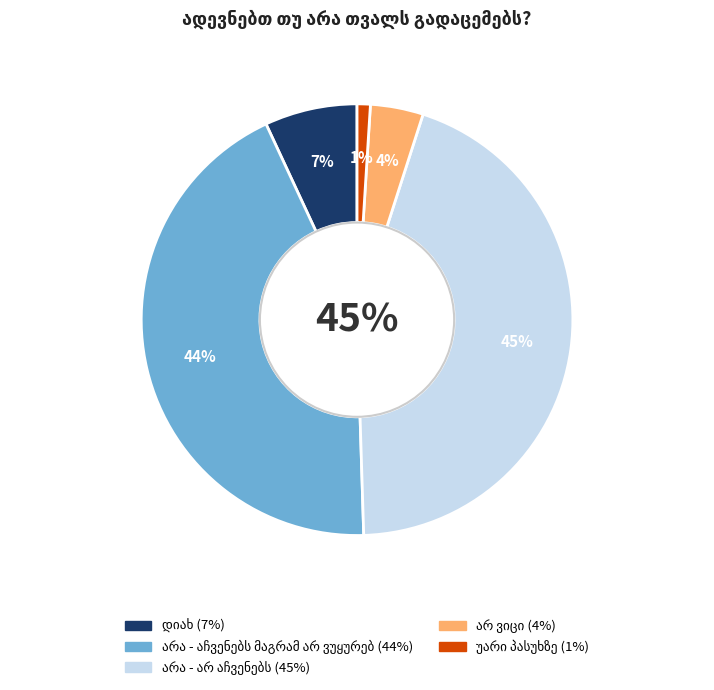

What is the smallest slice in the pie chart?

უარი პასუხზე